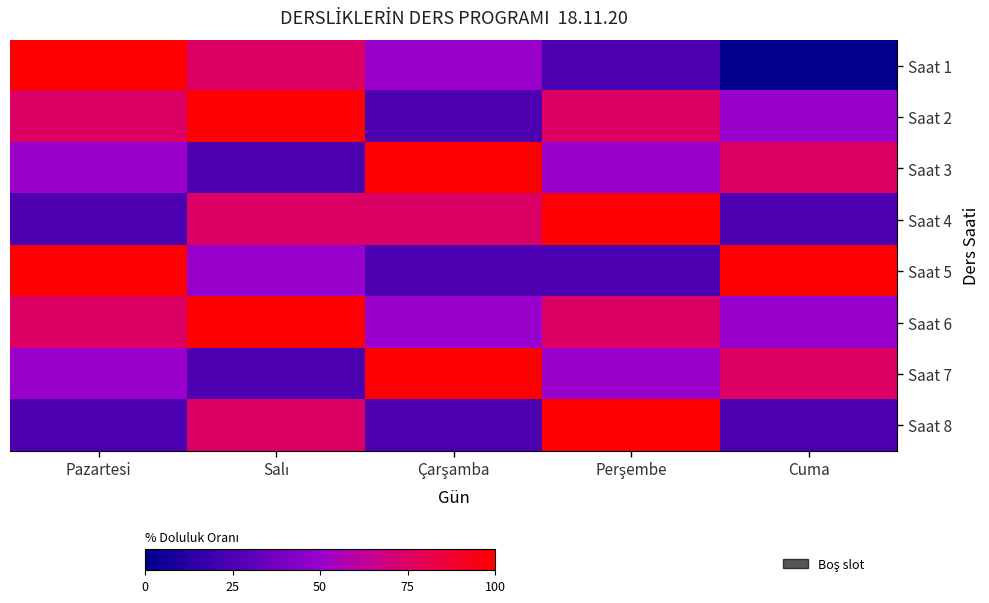

What is the total value across all series at Perşembe?

500